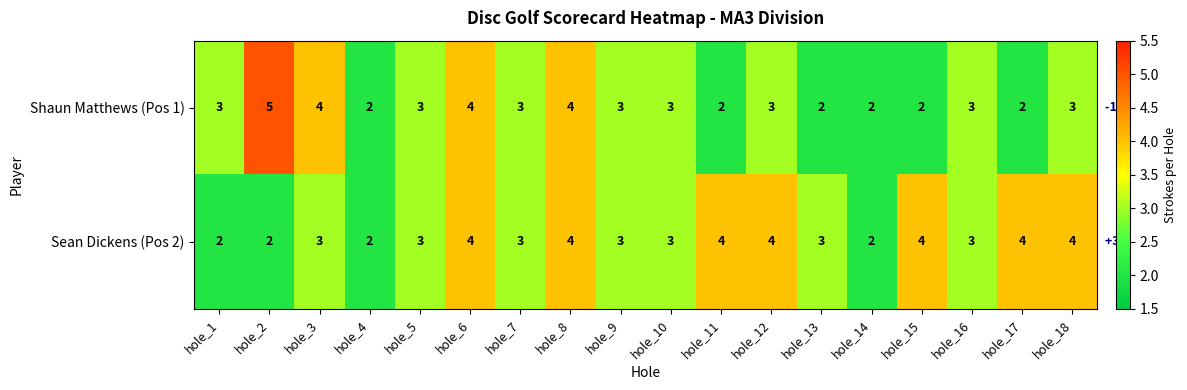

Rank the series by their maximum value, from lowest to highest.

Sean Dickens (Pos 2), Shaun Matthews (Pos 1)